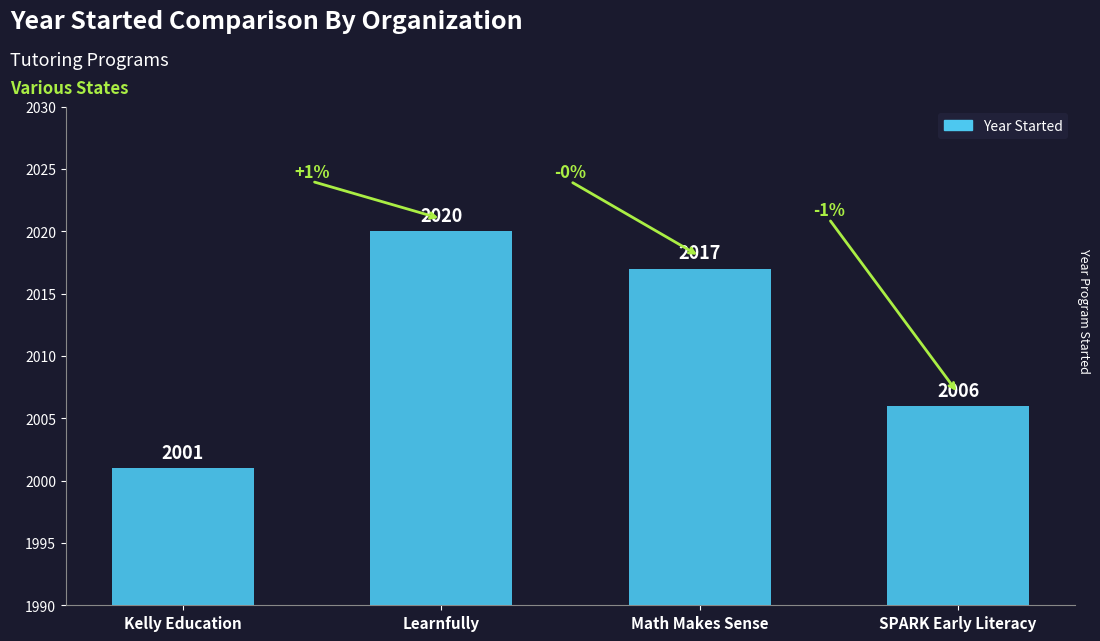

How many bars are there in total?

4